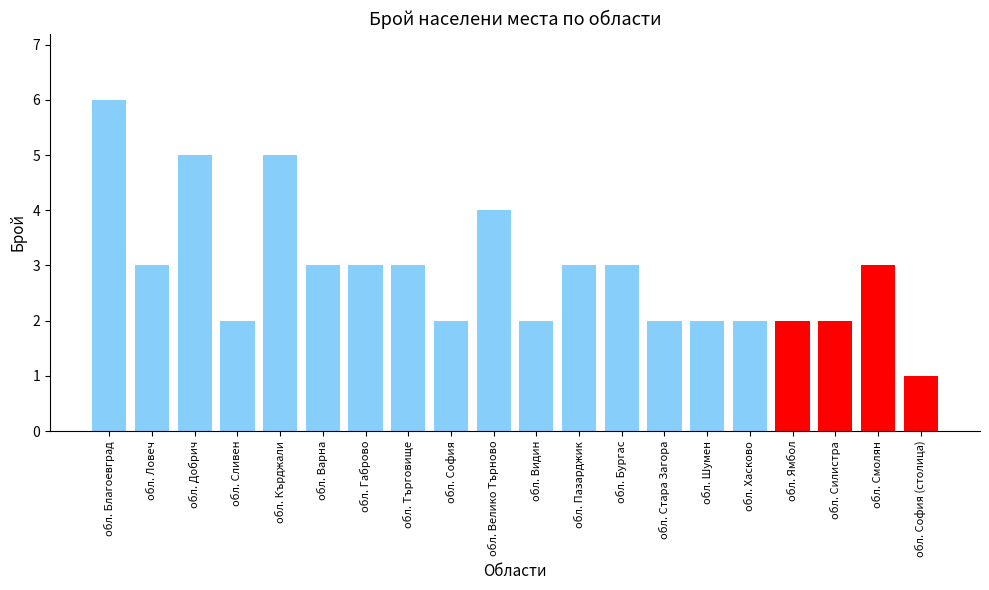

How many data points does each series have?

20